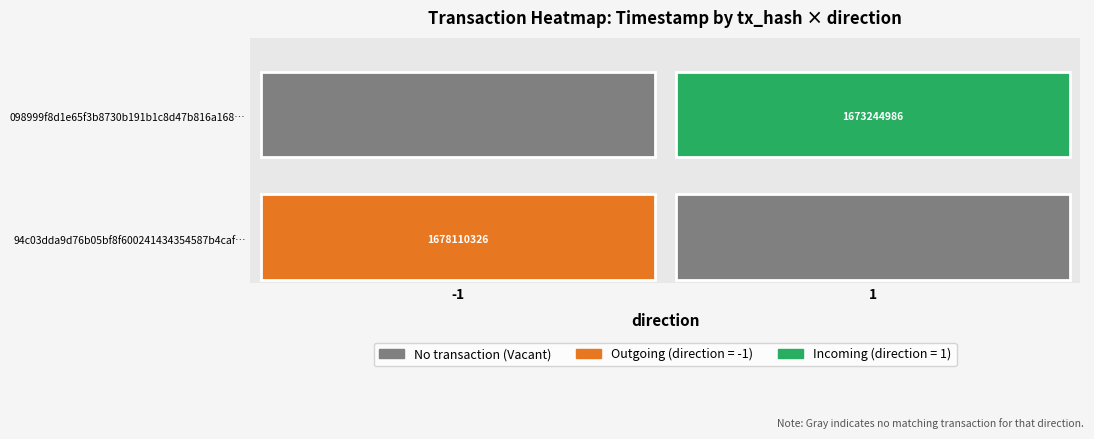

Rank the series by their average value, from highest to lowest.

94c03dda9d76b05bf8f600241434354587b4caf, 098999f8d1e65f3b8730b191b1c8d47b816a168